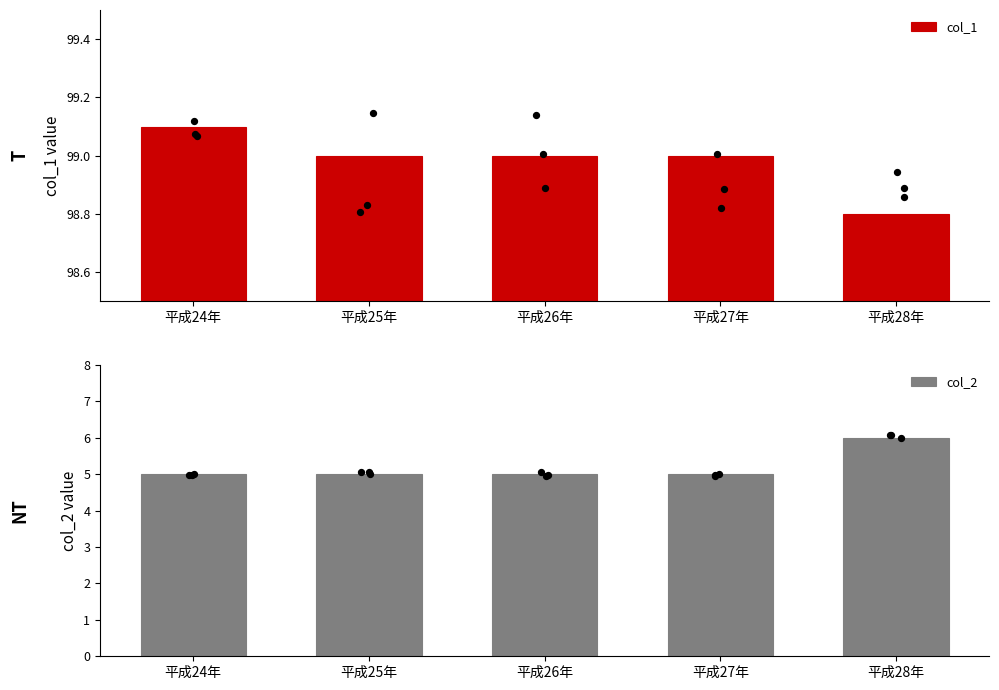

Is the value of col_2 at 平成27年 greater than the value of col_1 at 平成28年?

No